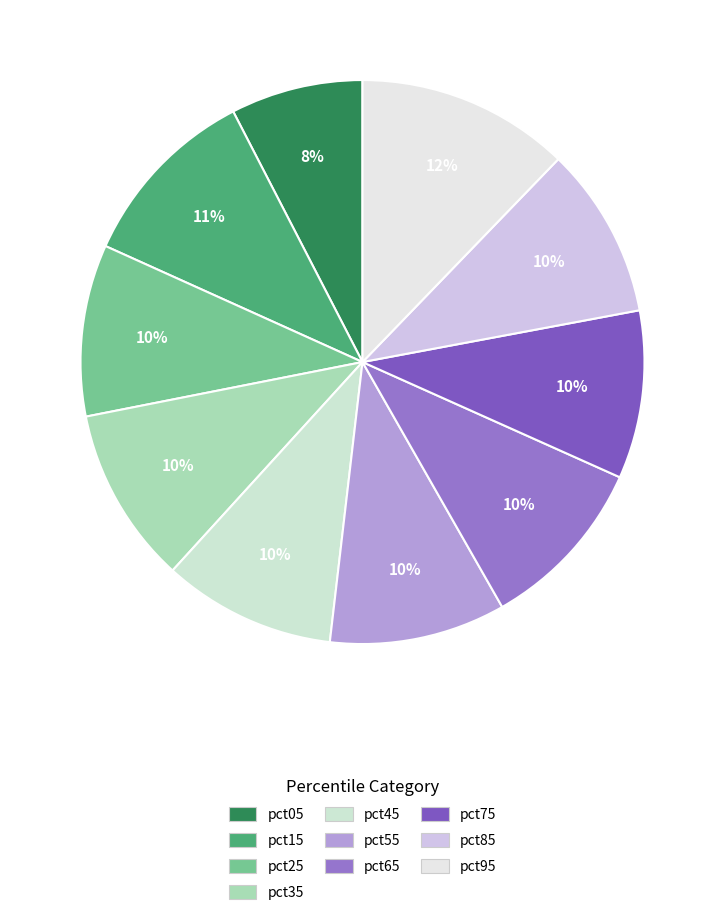

Which slice is the smallest?

pct05